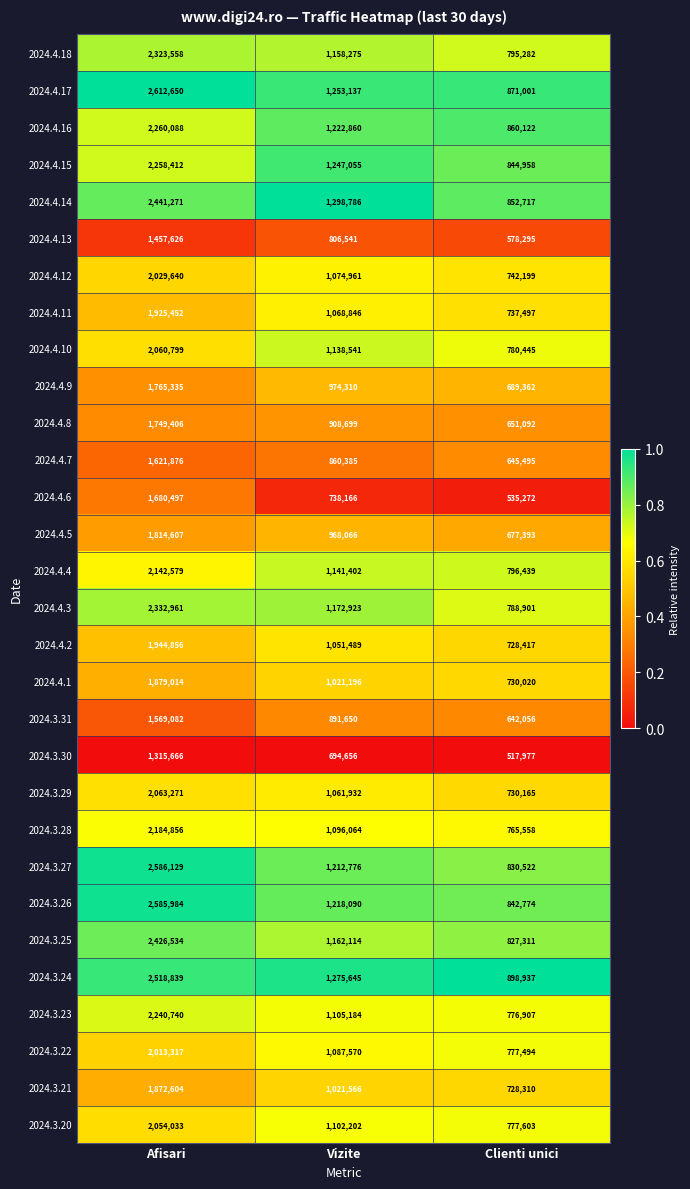

What is the average value of the 2024.4.7 series?

1042585